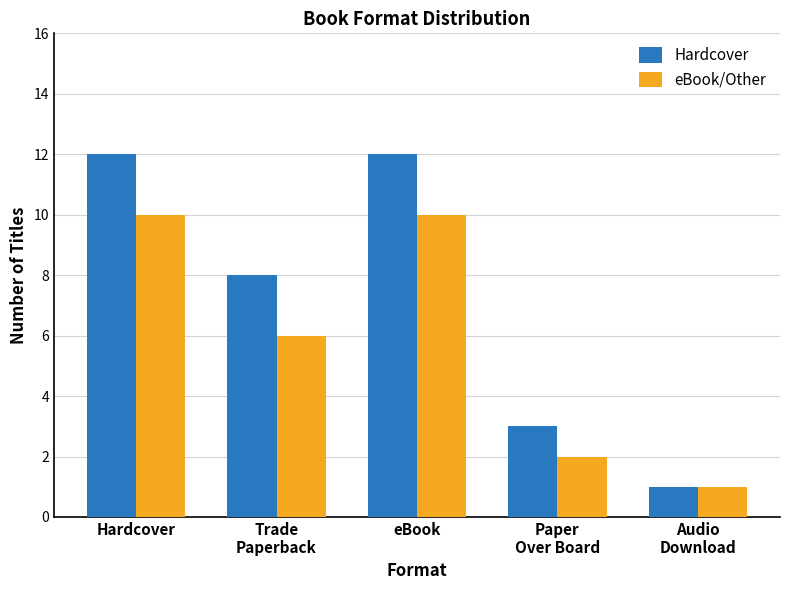

Which series has the widest spread of values?

Hardcover